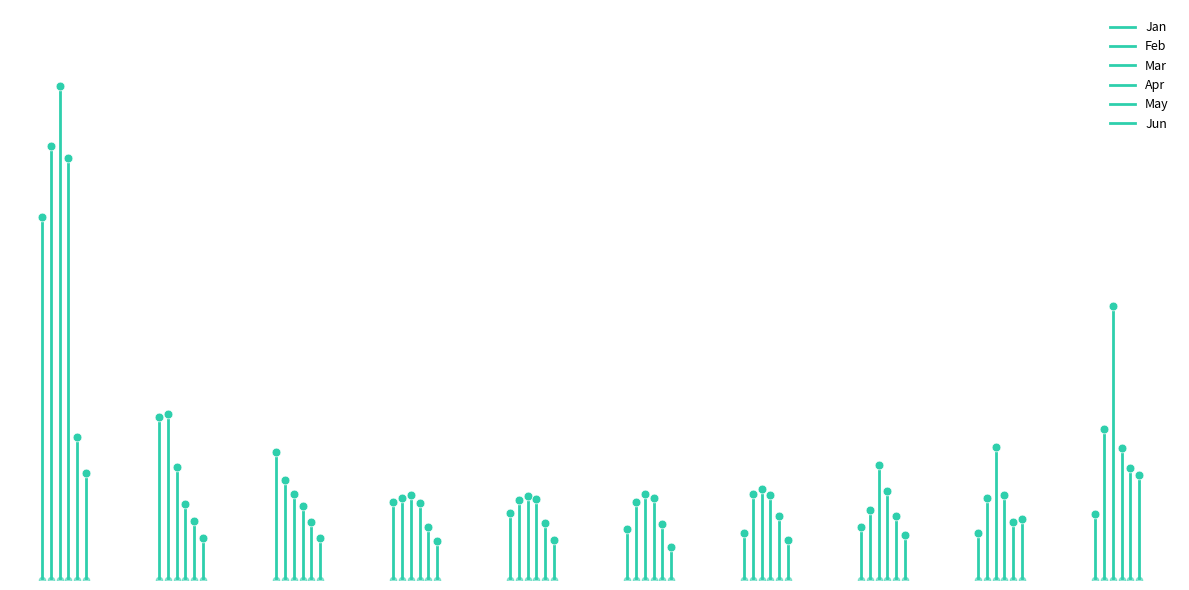

What are all the series names shown in the legend?

Jan, Feb, Mar, Apr, May, Jun